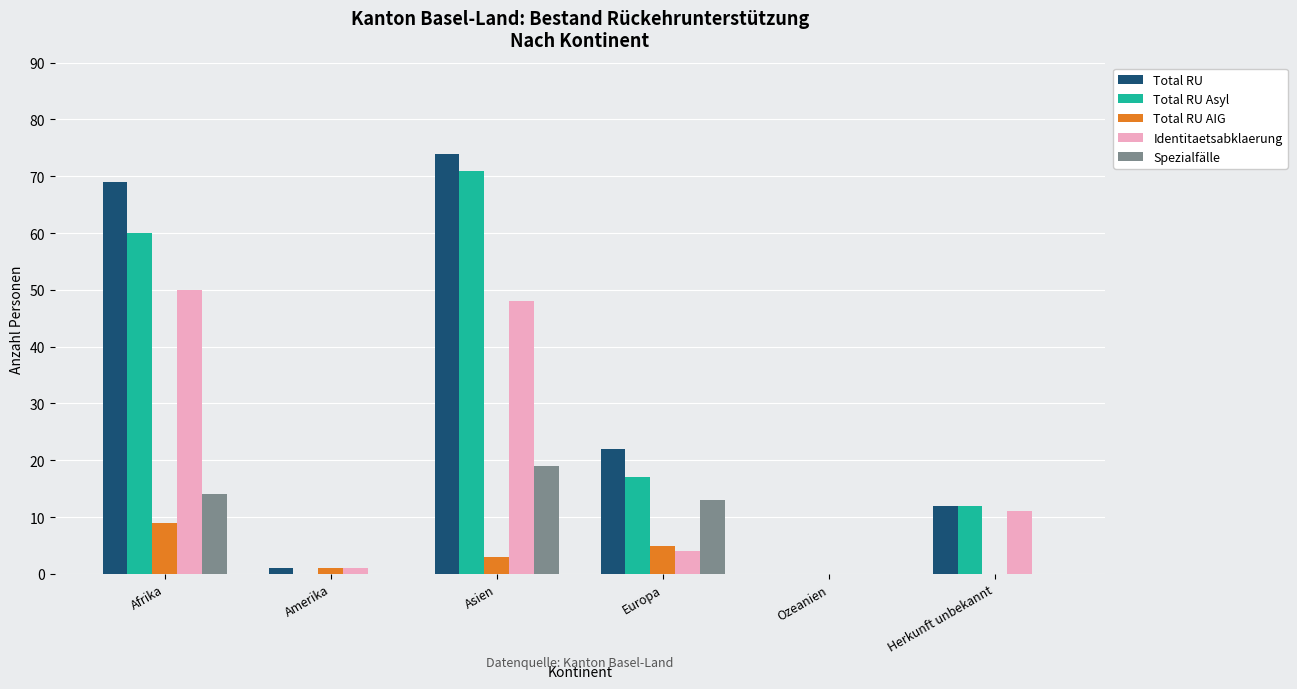

Which series has the largest total across all categories?

Total RU